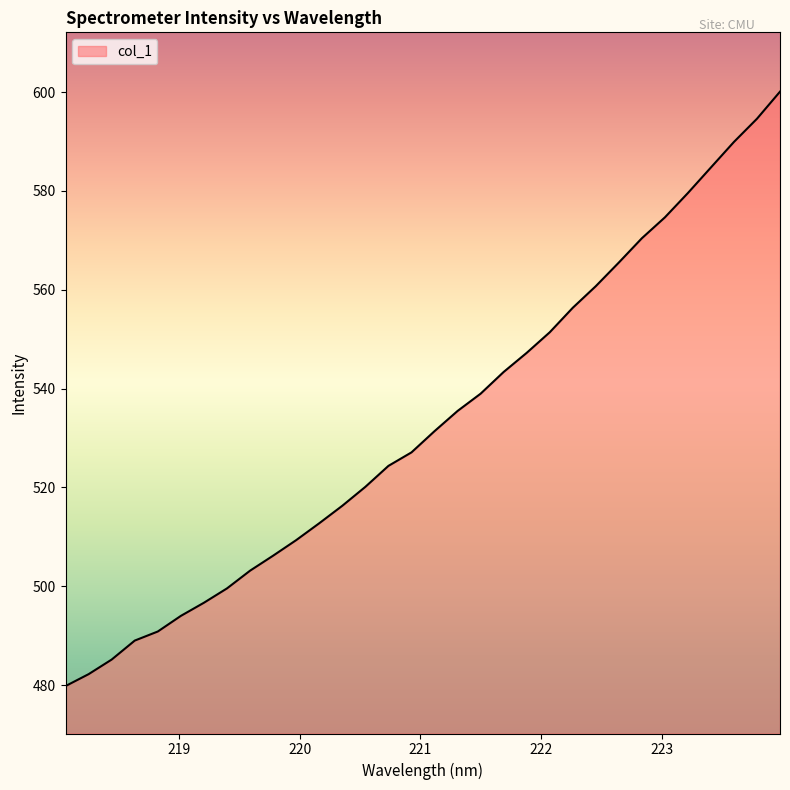

What is the maximum value shown in the chart?

600.1